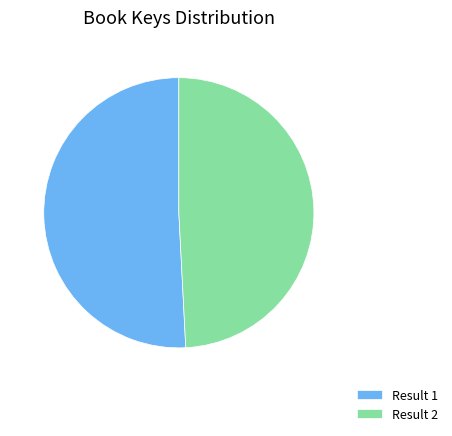

Do Result 2 and Result 1 together represent more than half of the pie?

Yes